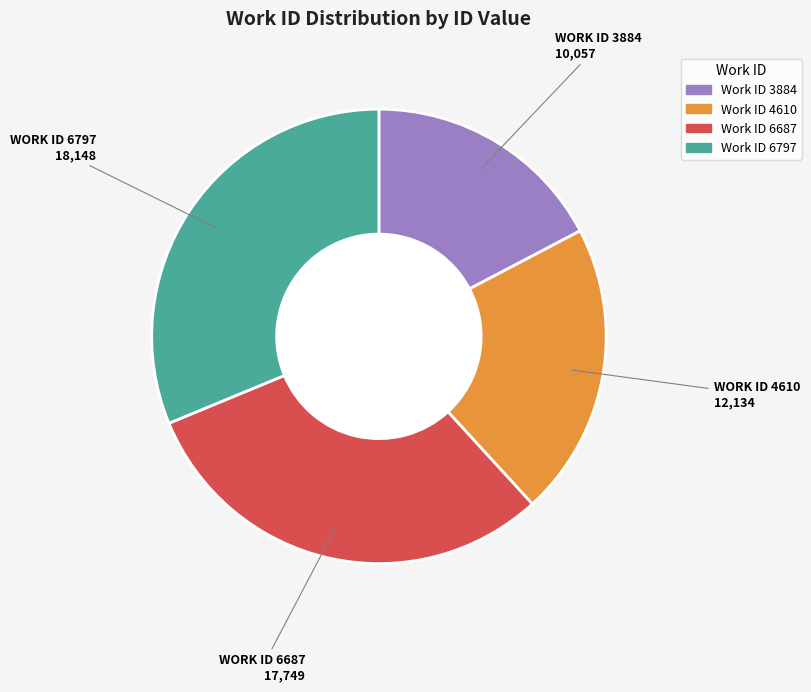

Is there any slice that represents more than half of the pie?

No